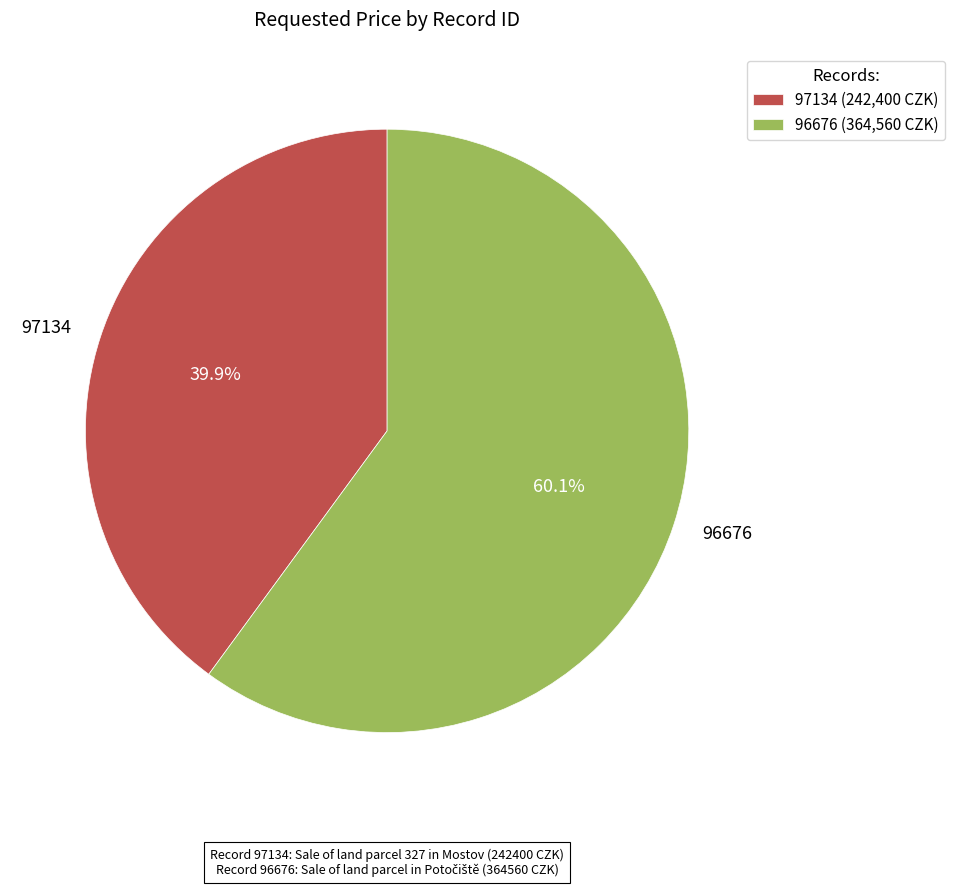

Combined, what portion of the pie is 96676 and 97134?

100.0%